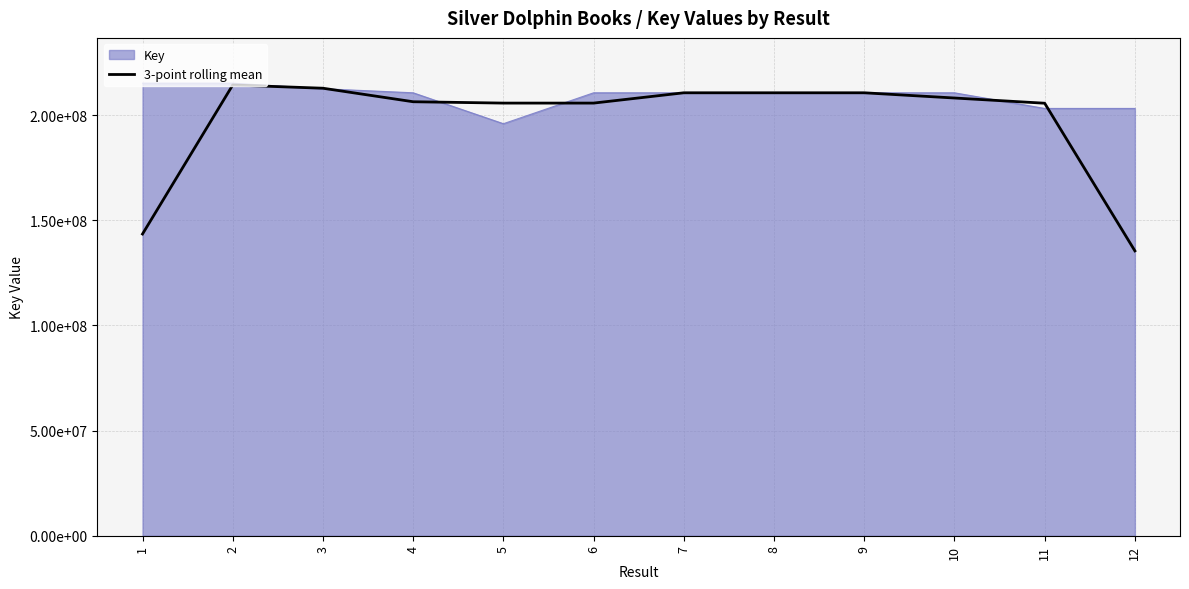

What are all the series names shown in the legend?

Key, 3-point rolling mean